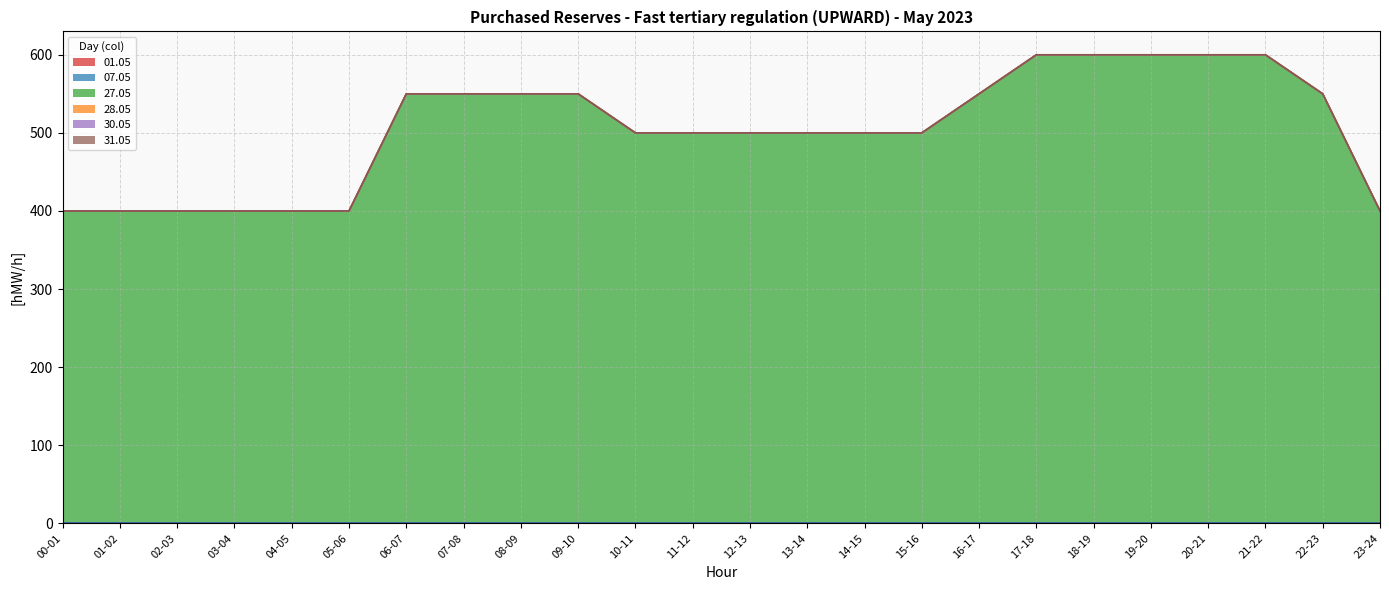

What are all the series names shown in the legend?

01.05, 07.05, 27.05, 28.05, 30.05, 31.05